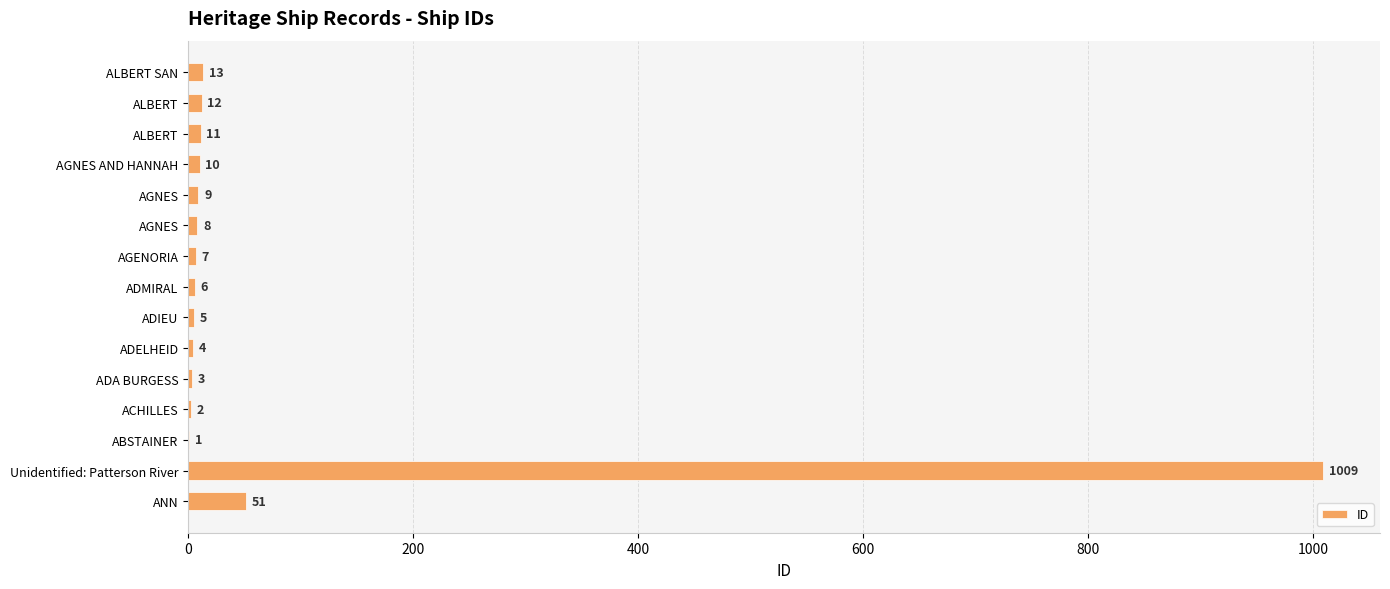

Are the bars horizontal?

Yes